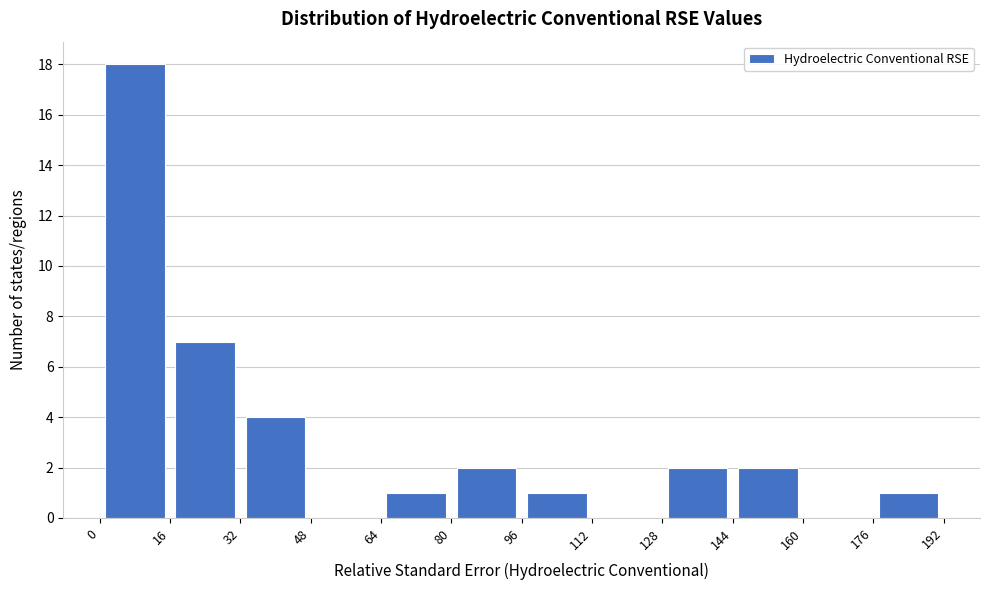

How tall is the bar that spans 0 to 16 on the x-axis? The values are not printed on the chart, so give them approximately, as read against the axis.

18